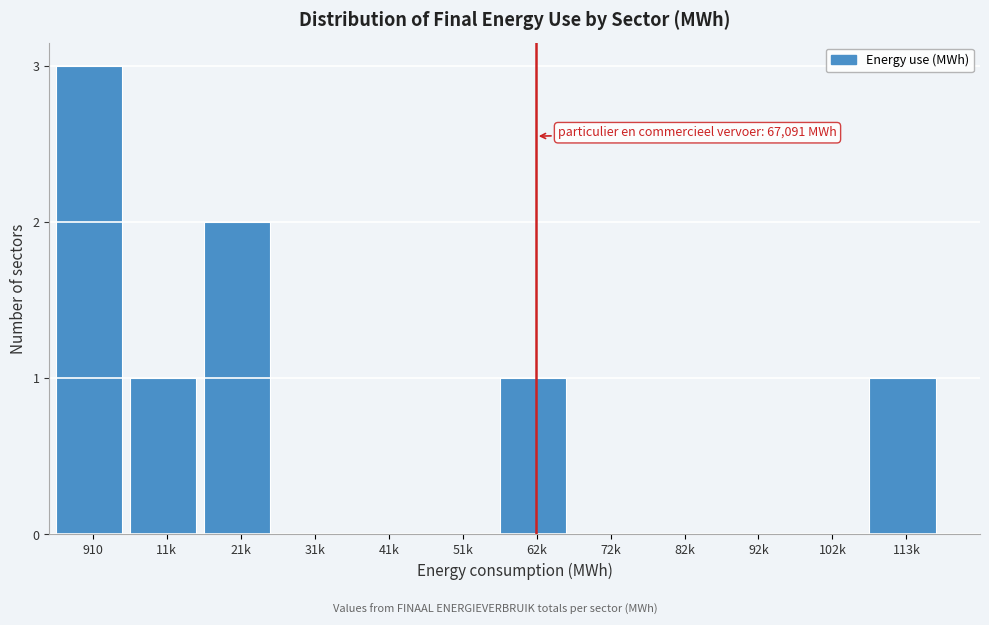

Reading right to left, what are all the values shown in this chart?

113k=1	102k=0	92k=0	82k=0	72k=0	62k=1	51k=0	41k=0	31k=0	21k=2	11k=1	910=3